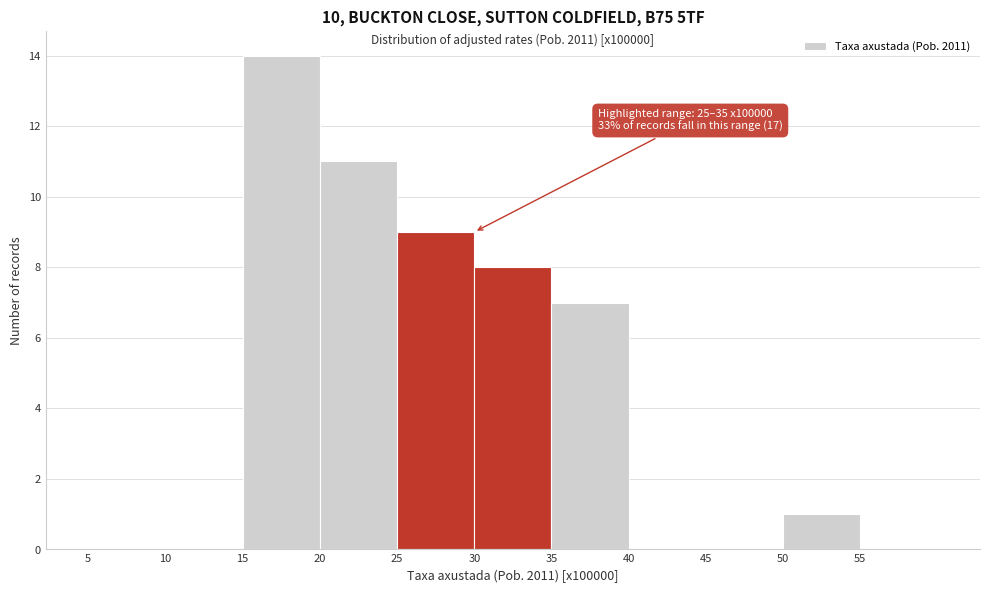

Which range on the x-axis has the tallest bar?

15 to 20